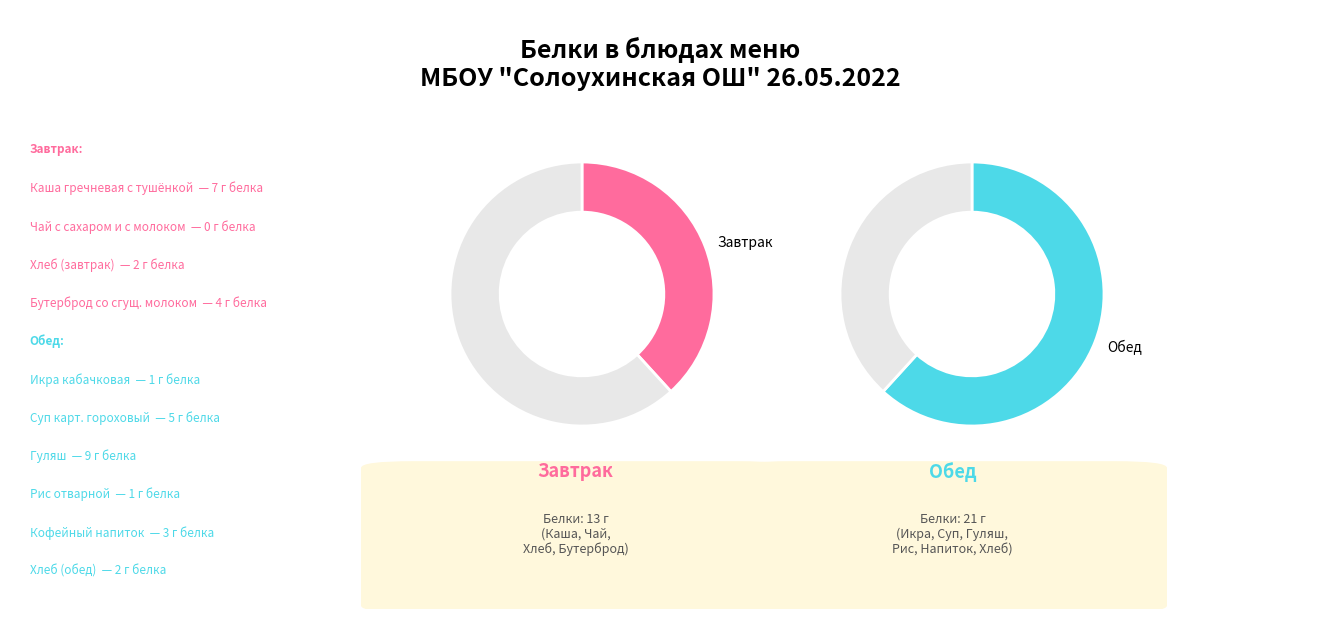

Which has a higher value, Каша гречневая
с тушёнкой or Кофейный напиток?

Каша гречневая
с тушёнкой